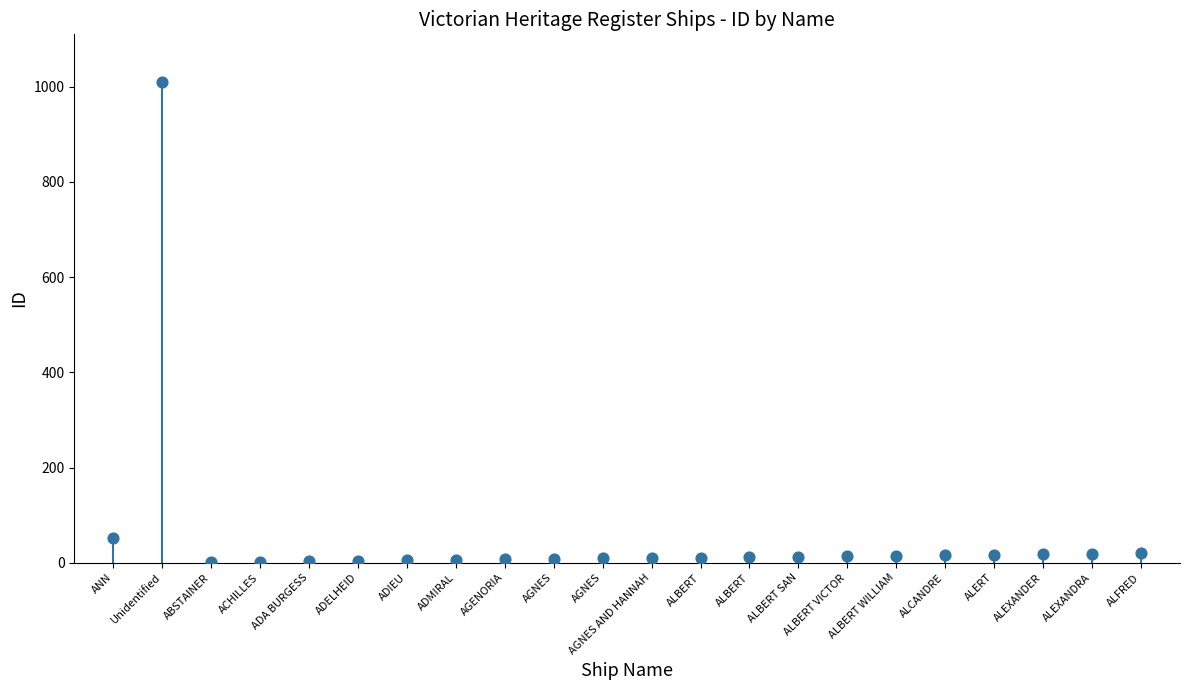

What is the range of Y values (max minus min)?

1008